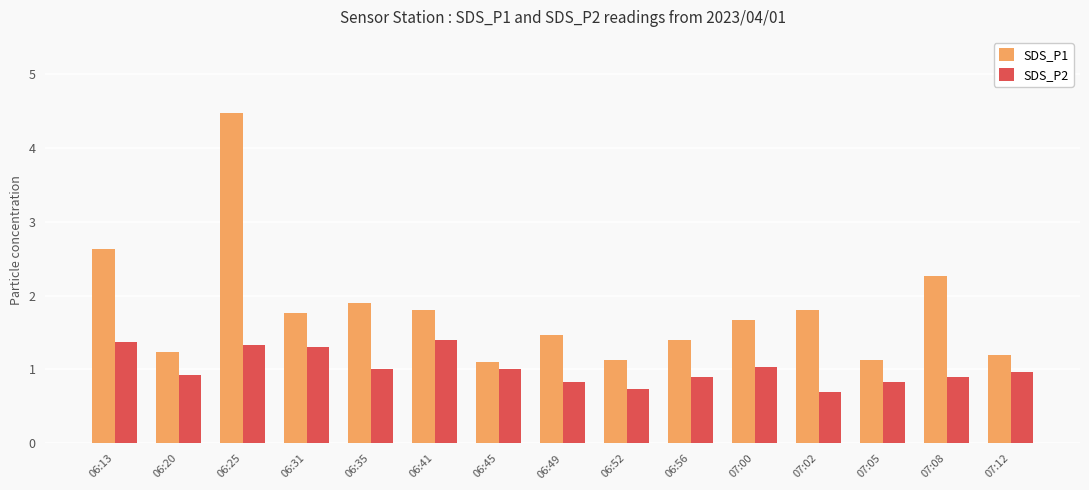

Rank the series at 06:13 from highest to lowest value.

SDS_P1, SDS_P2